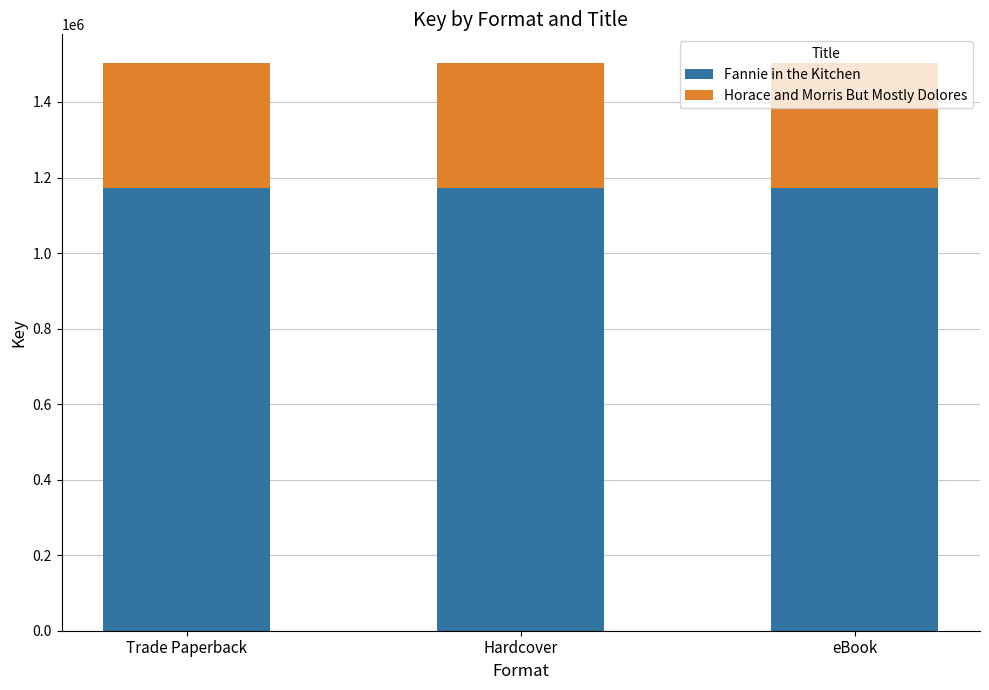

Is it true that Fannie in the Kitchen equals 1171306 at eBook?

True